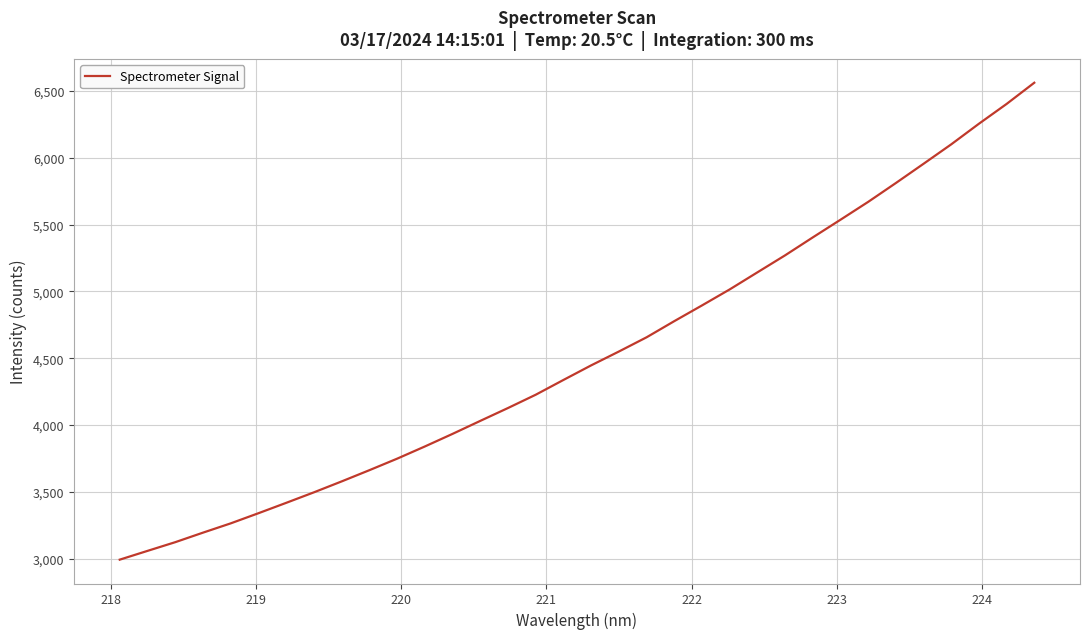

Reading left to right, transcribe all the data shown in this chart.

2991.3	3057.0	3122.1	3193.5	3263.1	3339.0	3416.7	3495.5	3577.2	3661.3	3747.4	3838.8	3933.2	4030.5	4126.8	4226.3	4336.9	4446.1	4549.7	4656.2	4777.2	4894.9	5014.8	5142.5	5269.9	5404.2	5536.5	5670.2	5811.3	5955.4	6100.9	6255.1	6403.3	6562.1